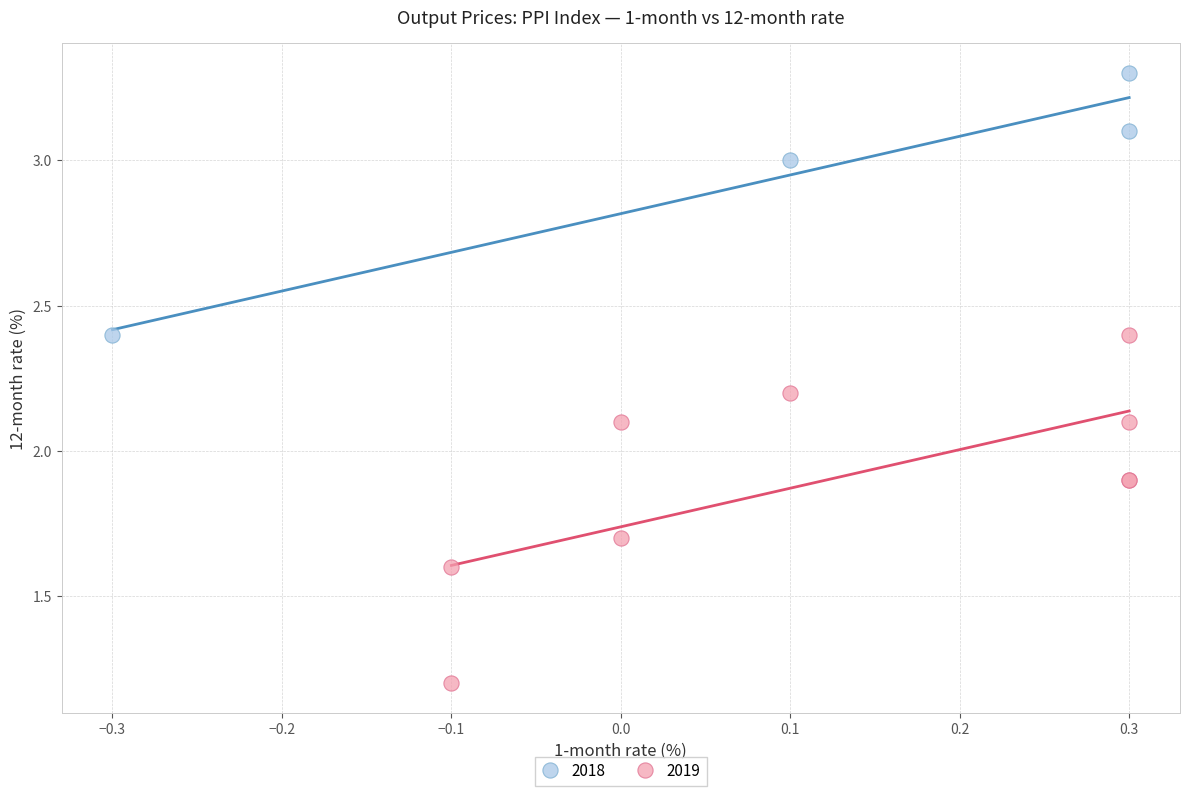

Which series has the widest spread of Y values?

2019